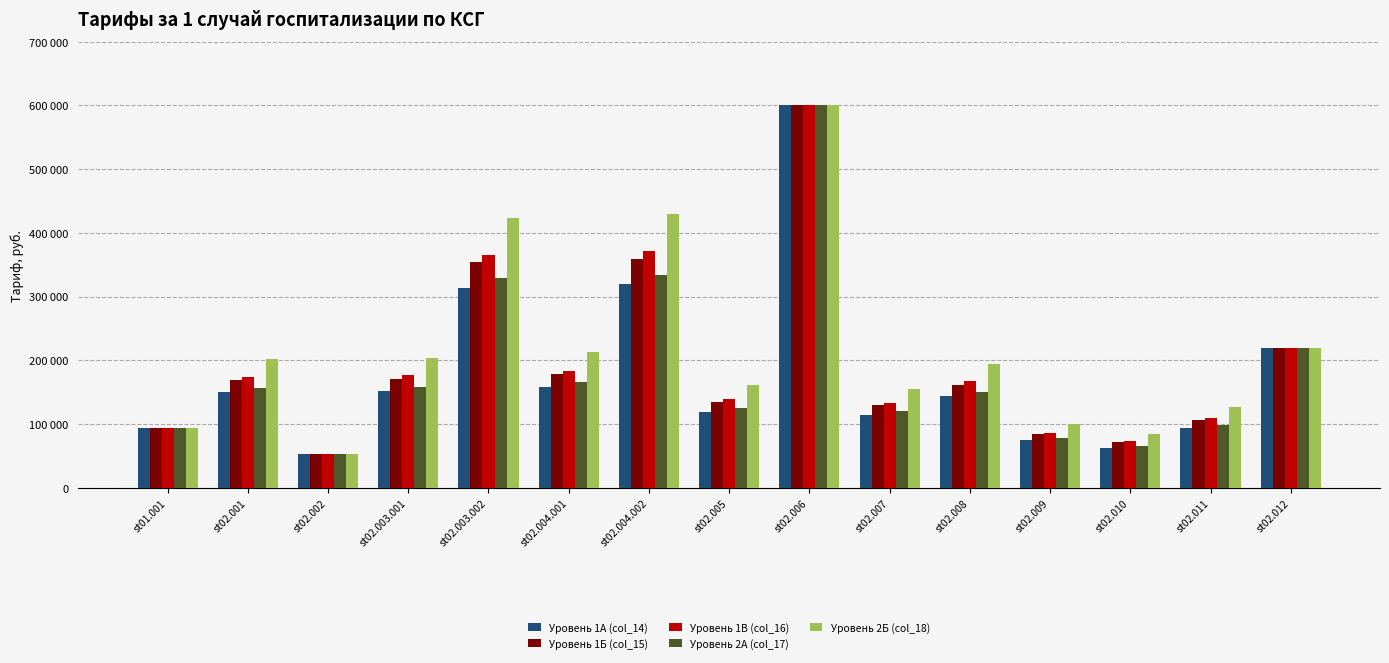

At how many categories does at least one series exceed 437094?

1